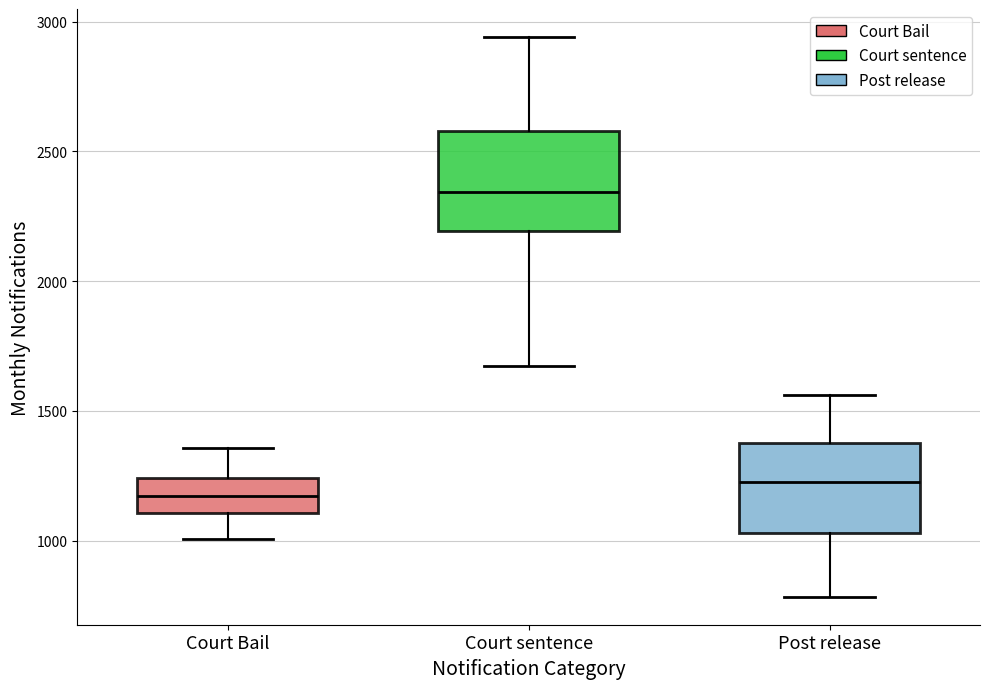

Reading left to right, transcribe this box plot: for each box, give where its median line is, the range the box spans, and where its two whiskers end, as read against the y-axis. The values are not printed on the chart, so give them approximately, as read against the axis.

Court Bail: median 1150, box 1100 to 1250, whiskers 1000 to 1350
Court sentence: median 2350, box 2200 to 2600, whiskers 1650 to 2950
Post release: median 1250, box 1050 to 1400, whiskers 800 to 1550